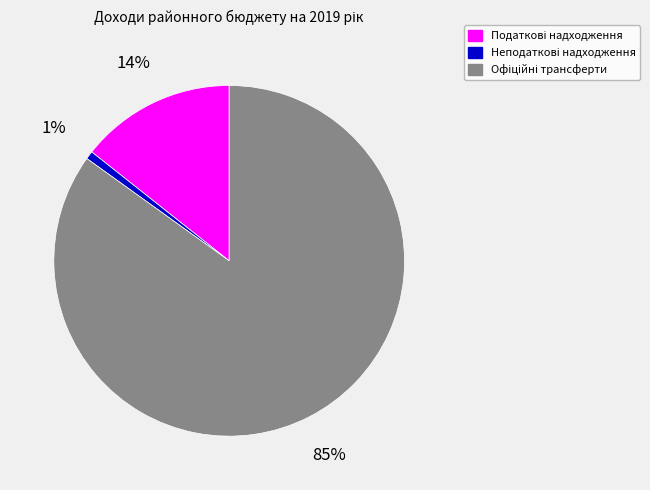

How many slices are in this pie chart?

3